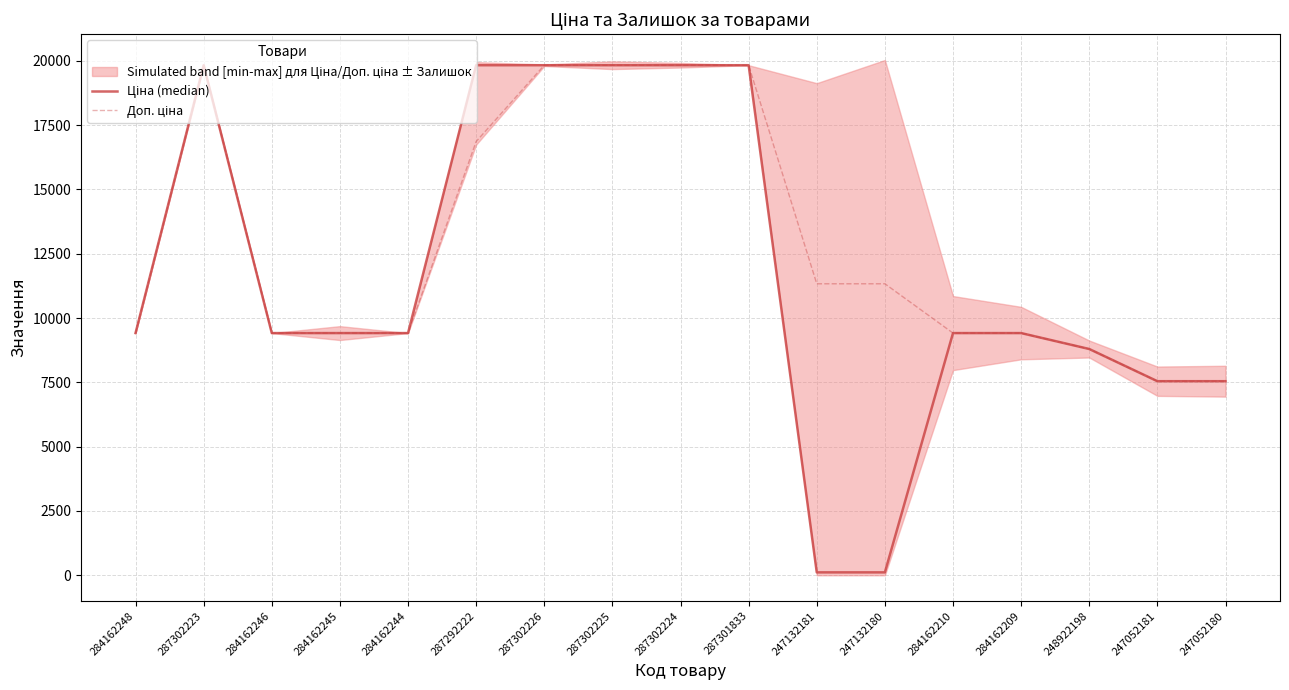

The value of Доп. ціна at 247052181 is 7545.9. True or false?

True